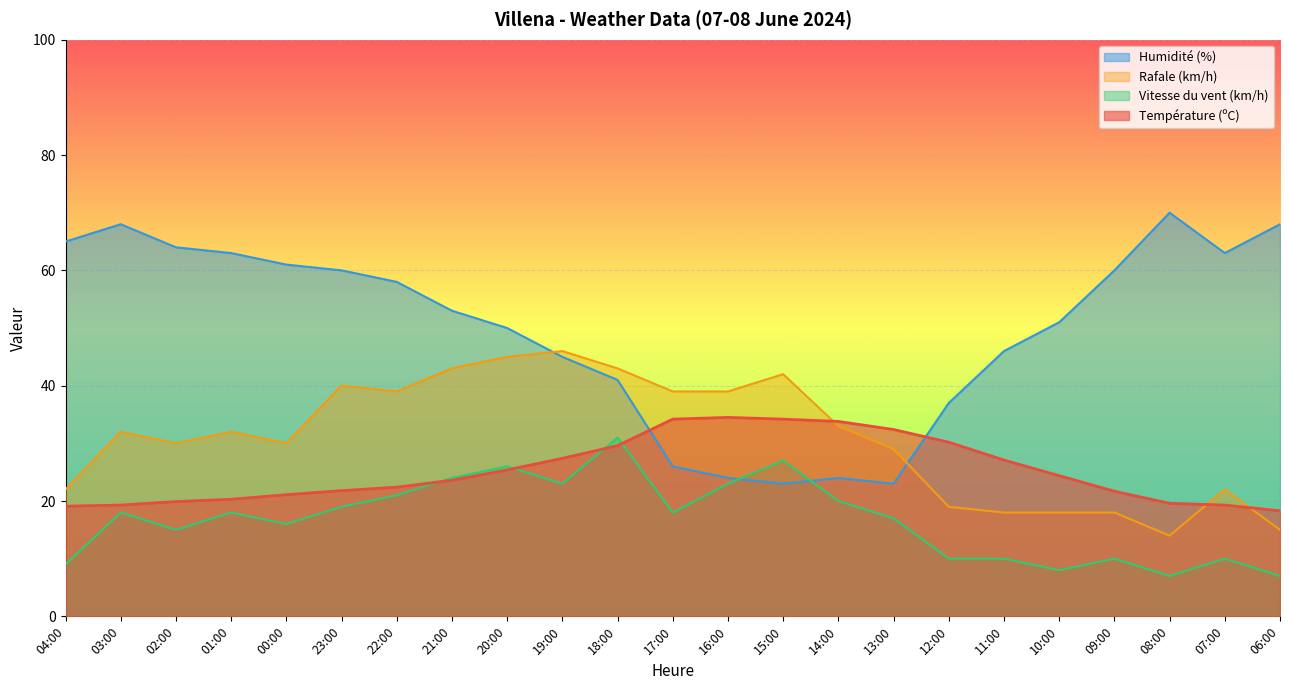

What position from the left is 13:00?

16